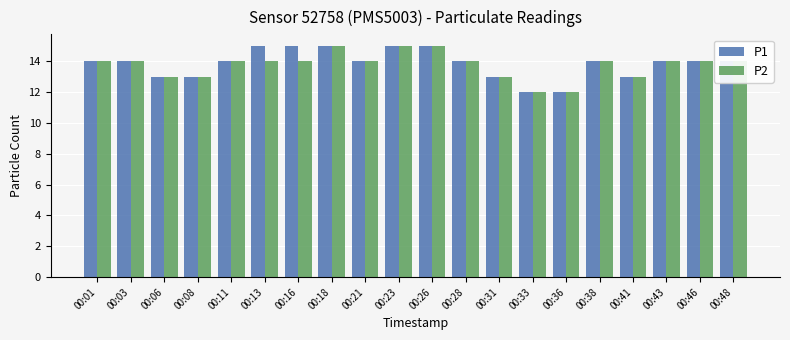

How many P1 values are between 13 and 15?

18